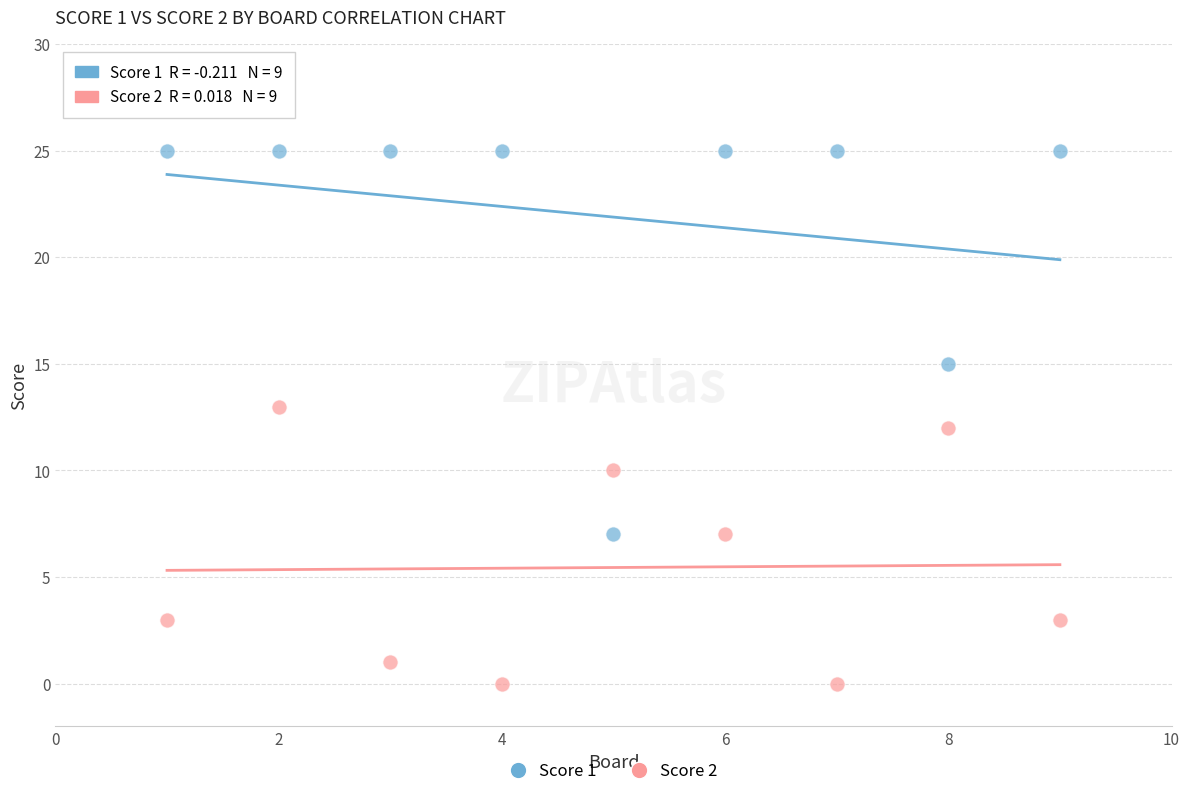

Which series reaches the minimum Y coordinate?

Score 2